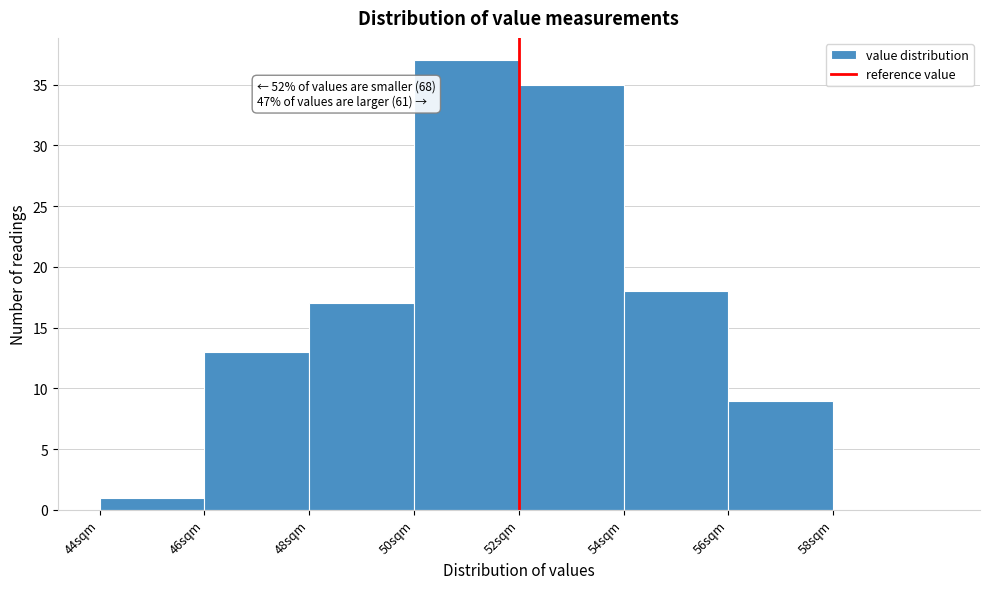

Which range on the x-axis has the tallest bar?

50 to 52